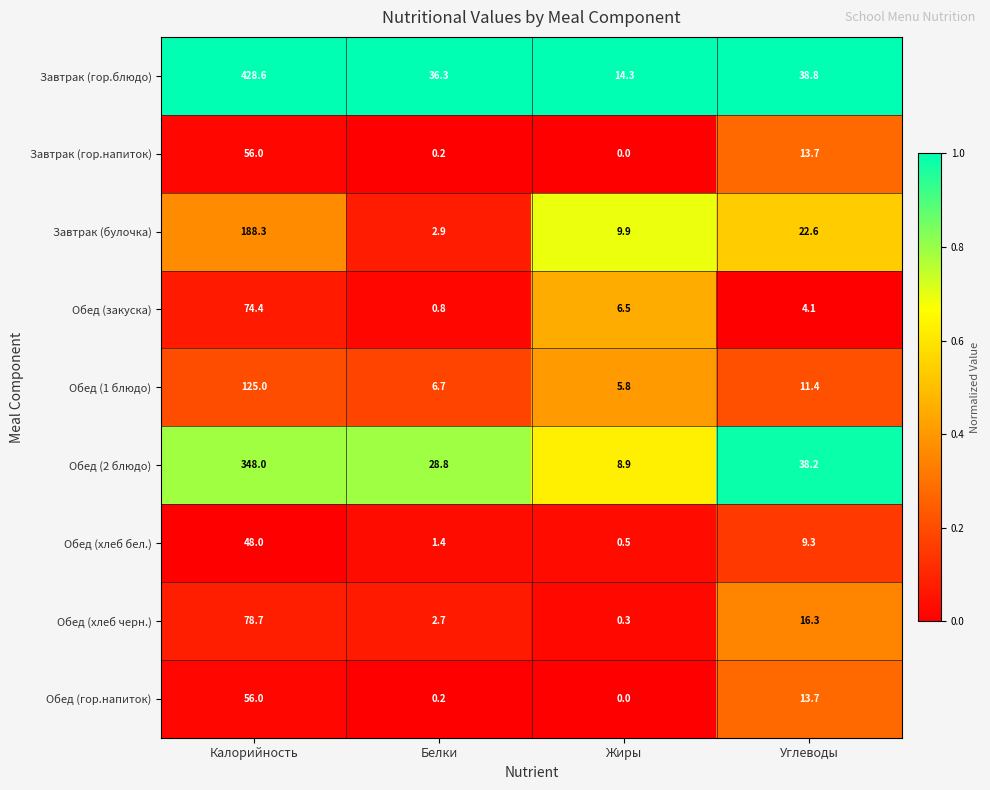

What is the spread (max minus min) of values at Углеводы?

34.7